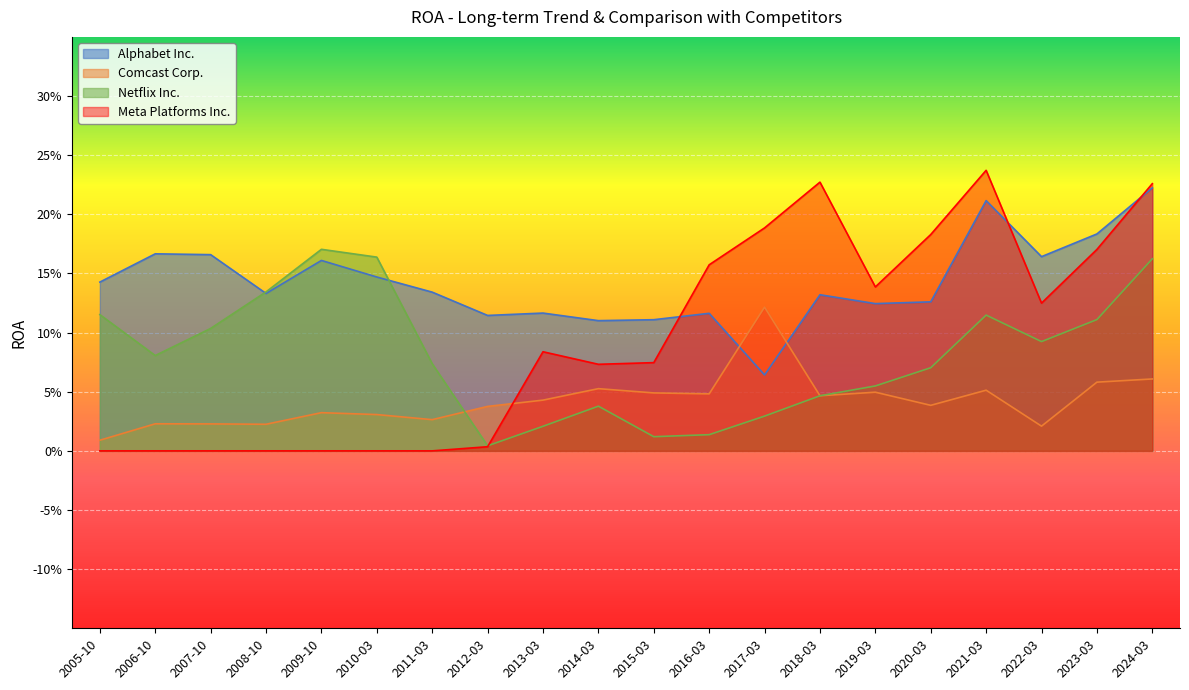

List the series in order of their peak value, lowest first.

Comcast Corp., Netflix Inc., Alphabet Inc., Meta Platforms Inc.